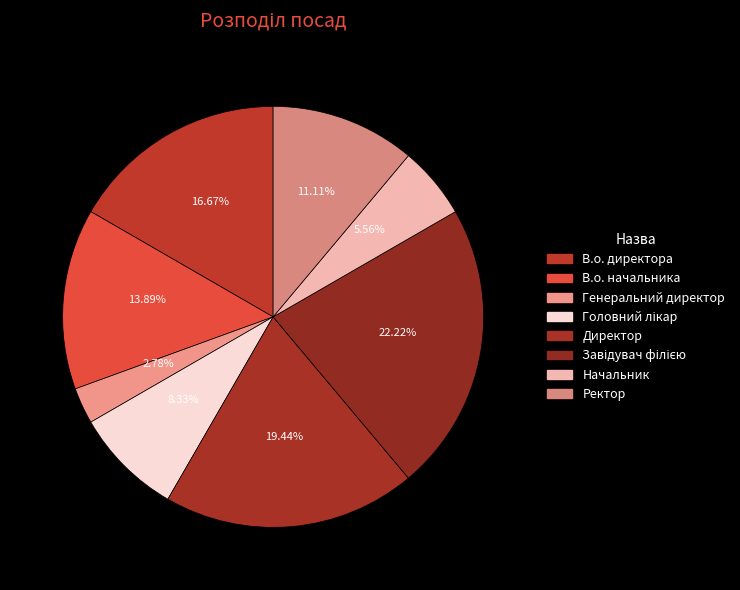

How many segments does this pie chart have?

8